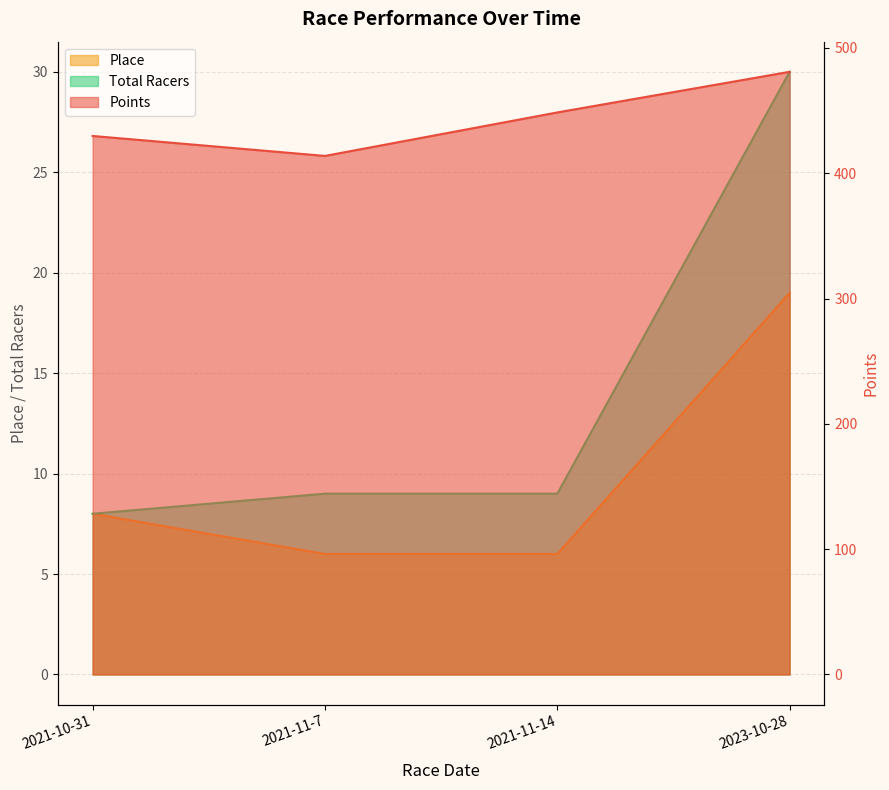

At which category does Points reach its first local valley?

2021-11-7